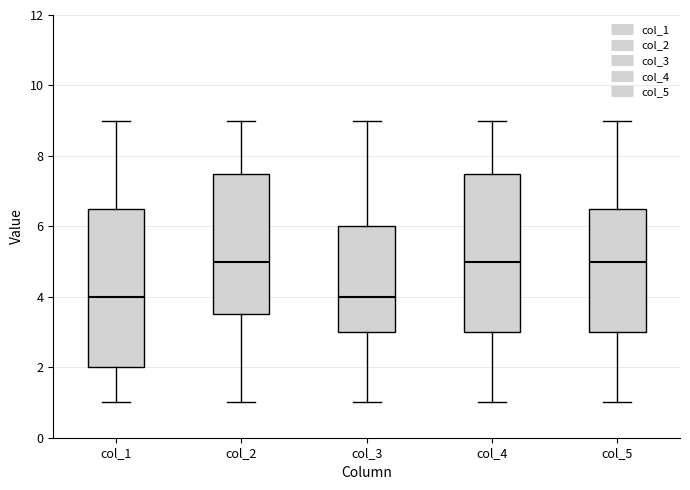

Where does the upper whisker of the box for col_1 end on the y-axis? The values are not printed on the chart, so give them approximately, as read against the axis.

9.0